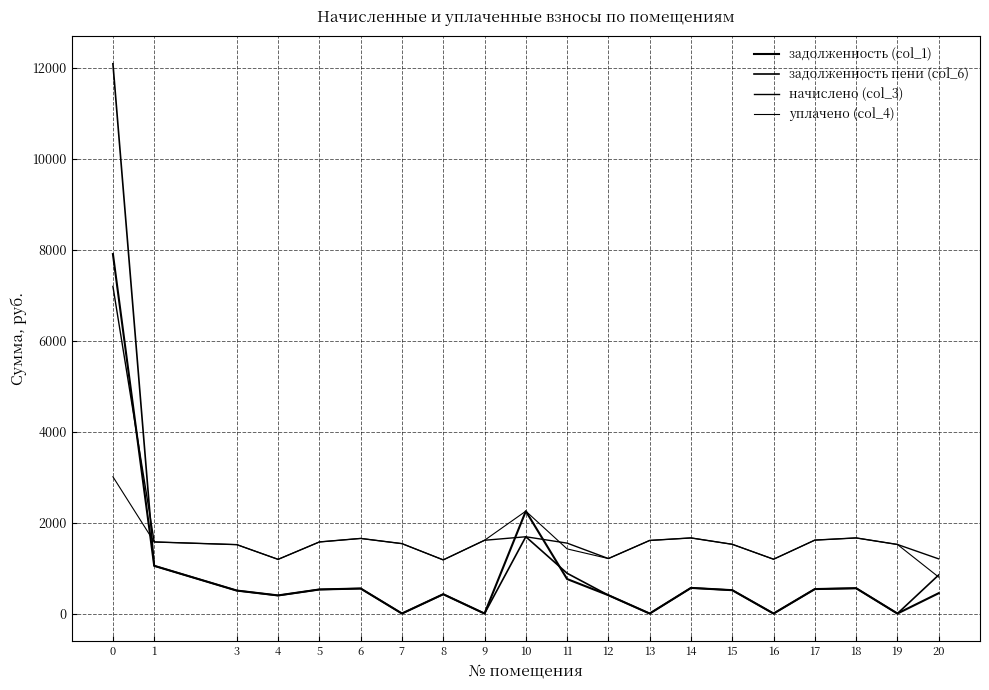

What is the difference between the уплачено (col_4) values at 7 and 16?

342.9